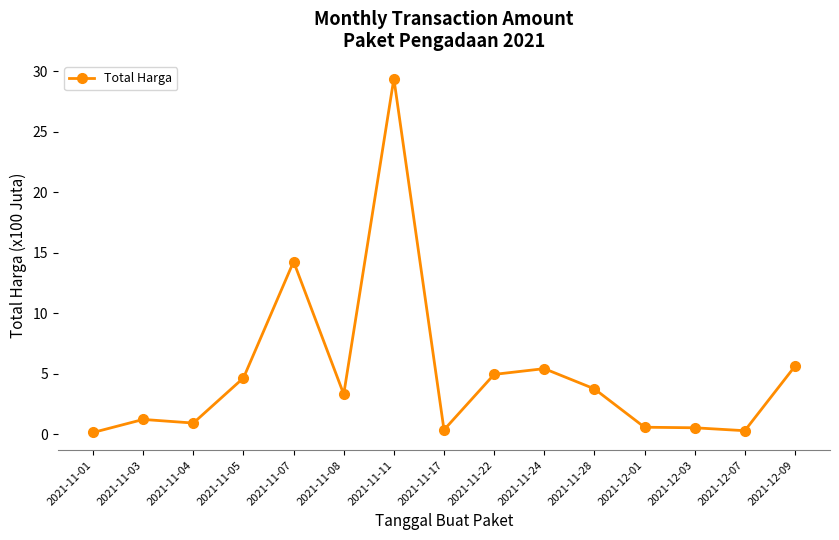

True or false: the data shows 5.6 at 2021-12-09.

True